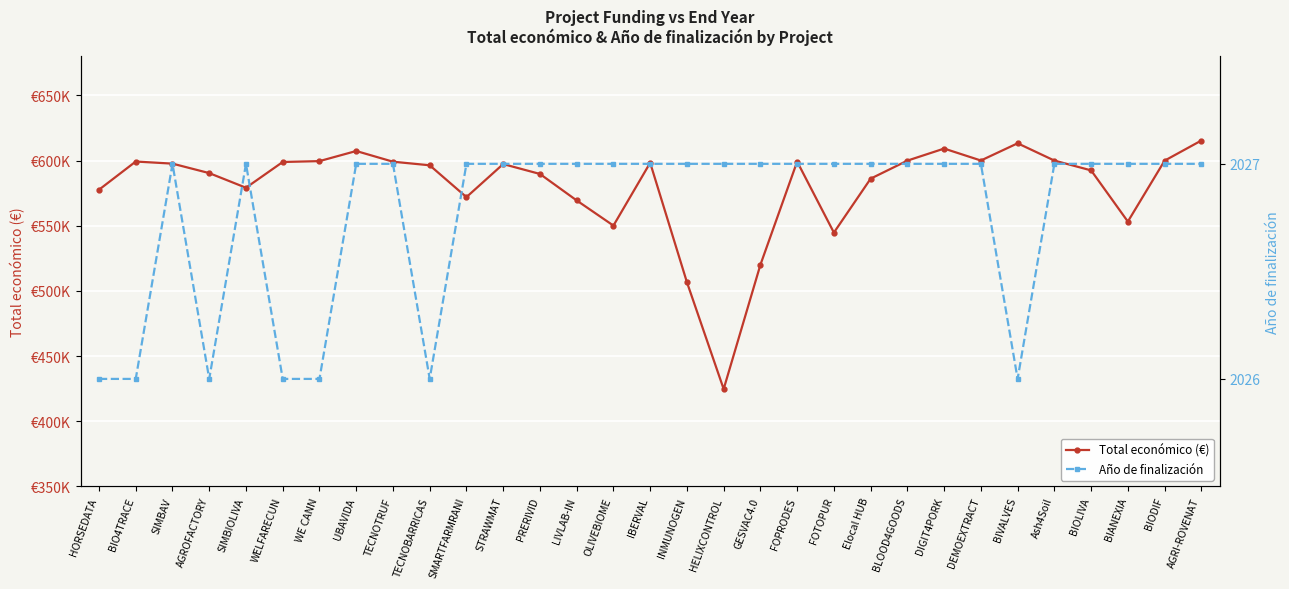

True or false: Año de finalización has a value of 2027 at Elocal HUB.

True